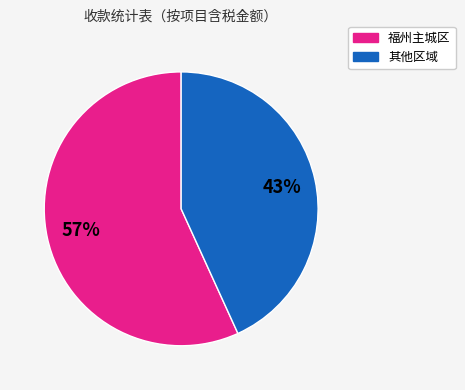

To the nearest percent, what is the difference between the largest and smallest slice percentages?

14%